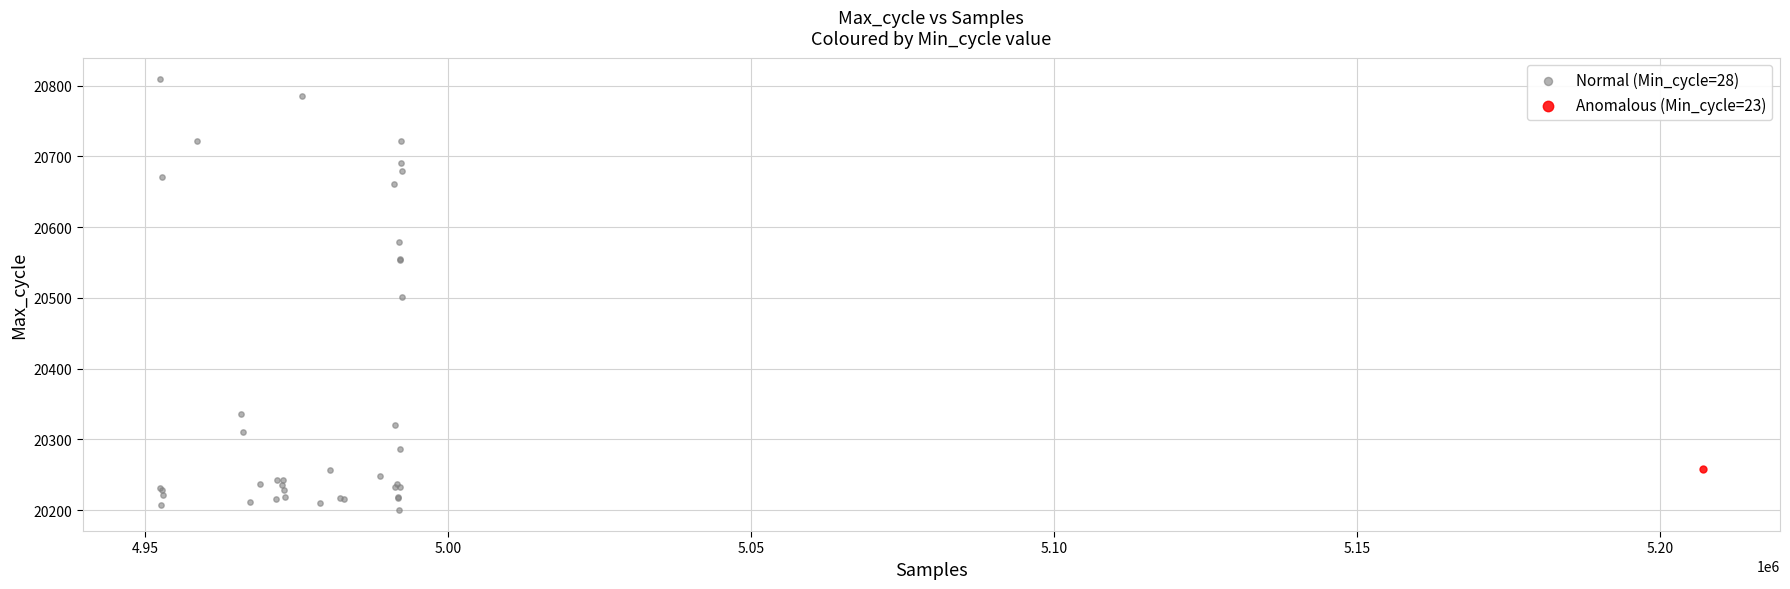

What are all the series names shown in the legend?

Normal (Min_cycle=28), Anomalous (Min_cycle=23)